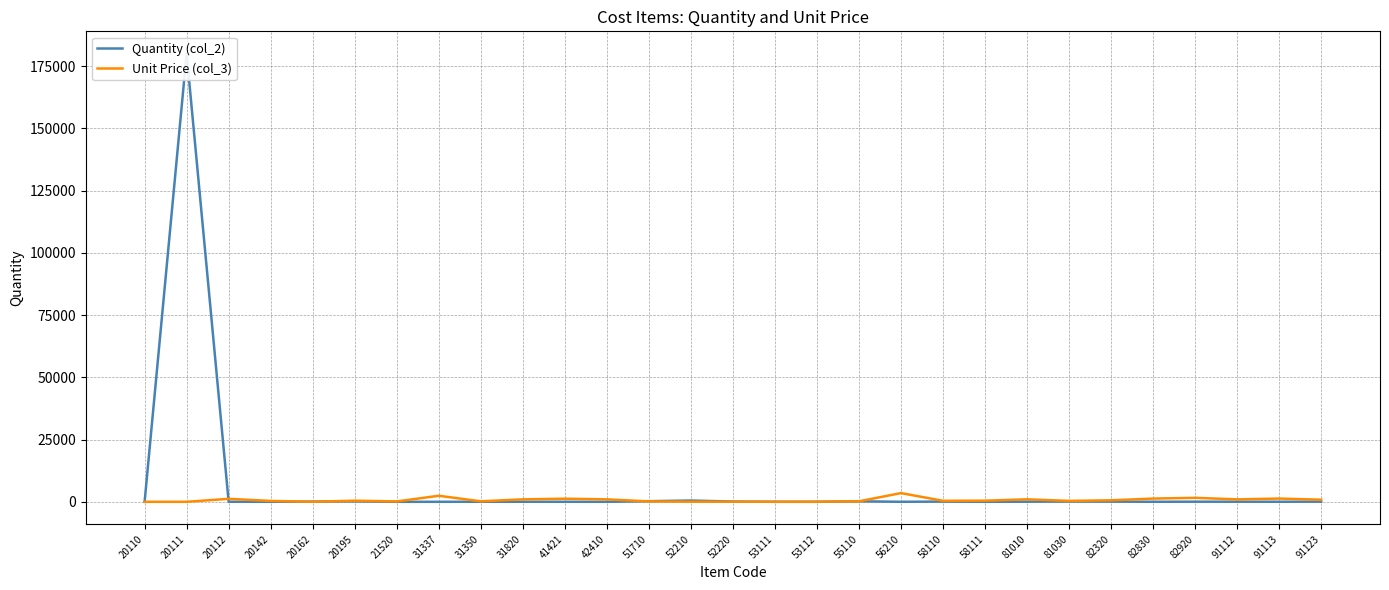

What is the difference between the second highest and second lowest values in the Unit Price (col_3) series?

2424.9